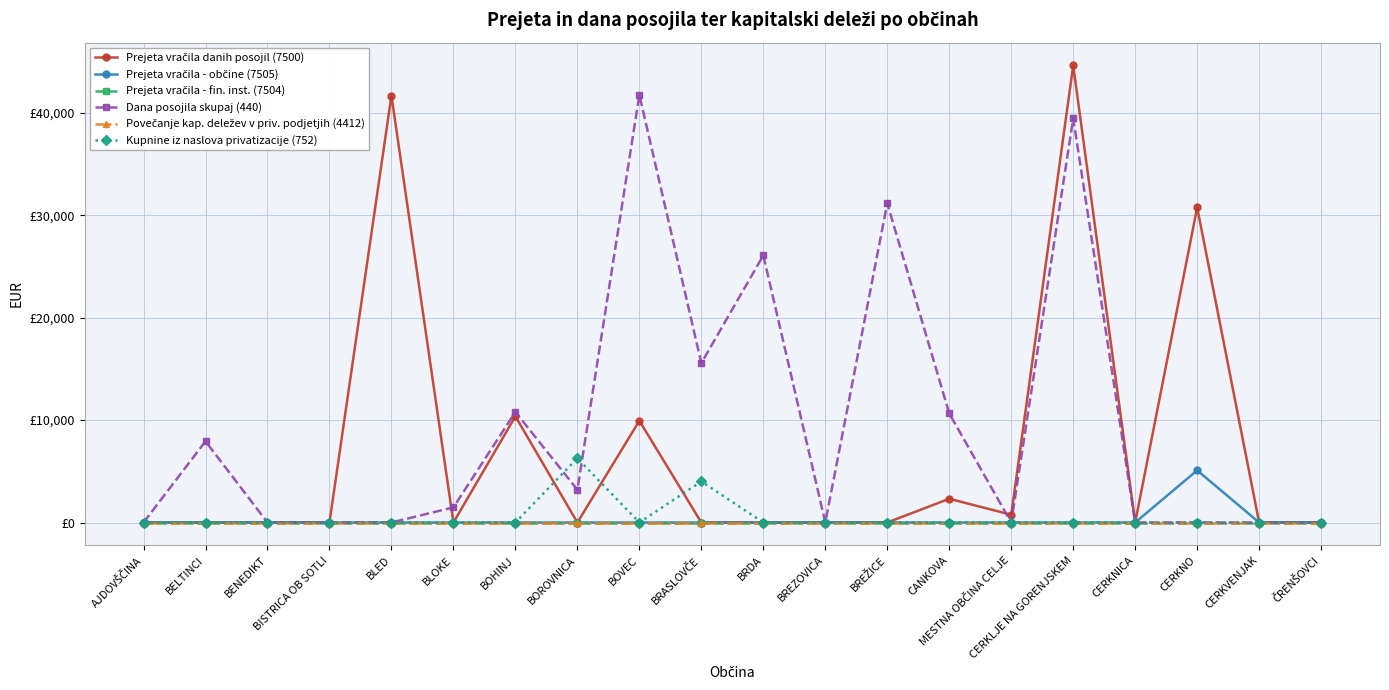

Does the chart have visible grid lines?

Yes